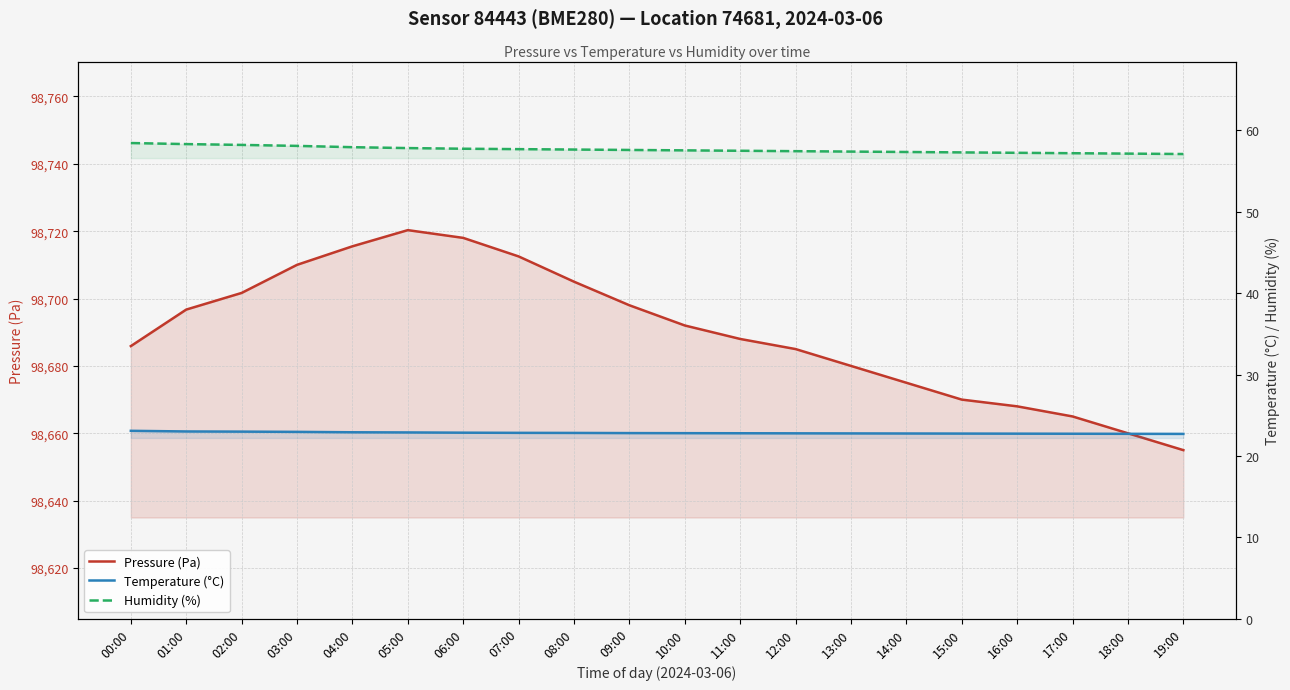

Rank the series at 10:00 from lowest to highest value.

Temperature (°C), Humidity (%), Pressure (Pa)